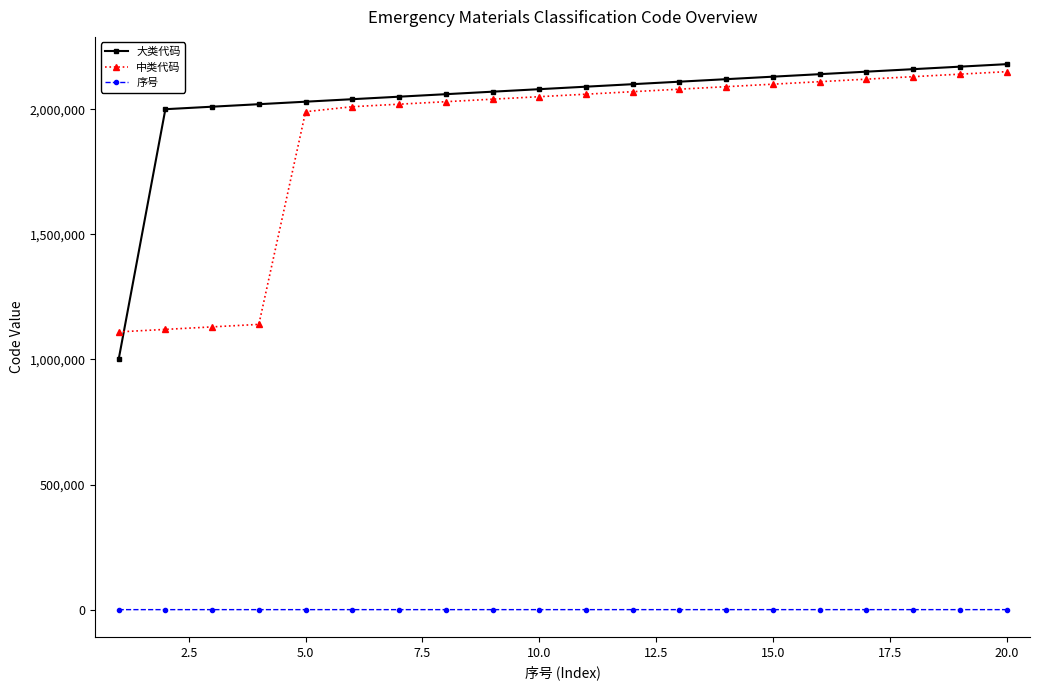

What is the average value of the 大类代码 series?

2035500